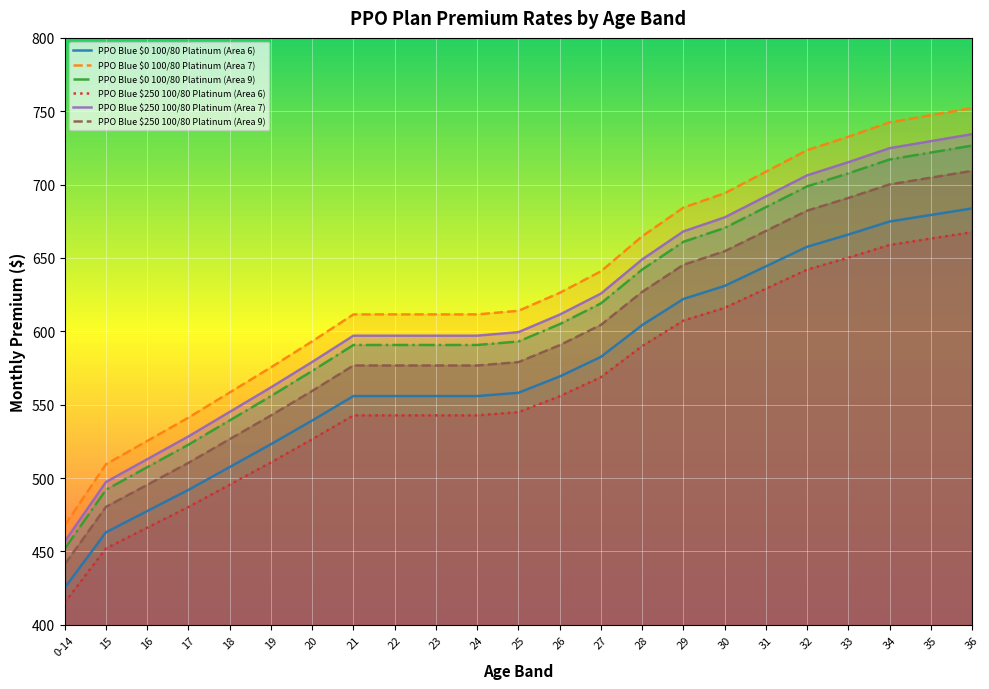

What position from the left is 15?

2